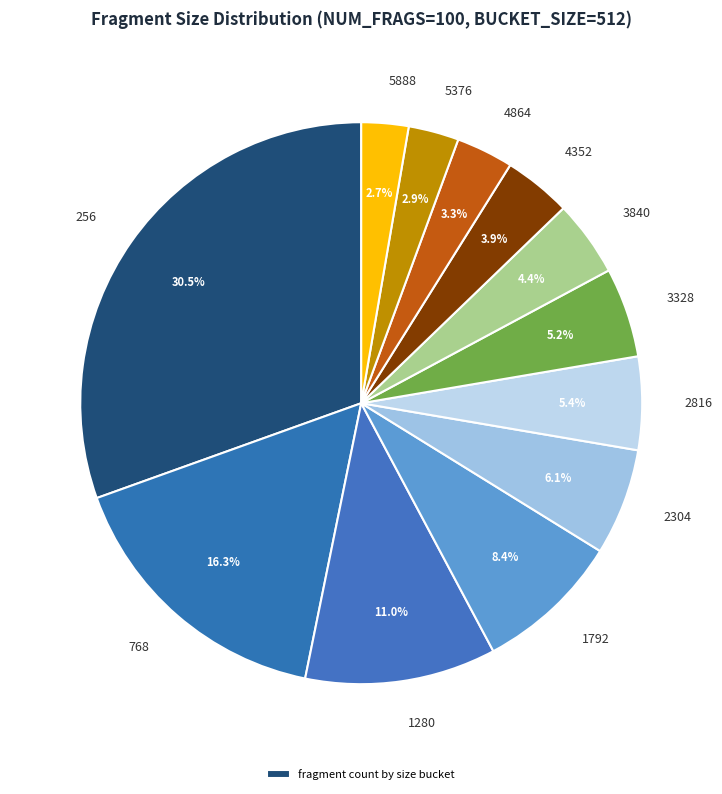

How many slices are in this pie chart?

12